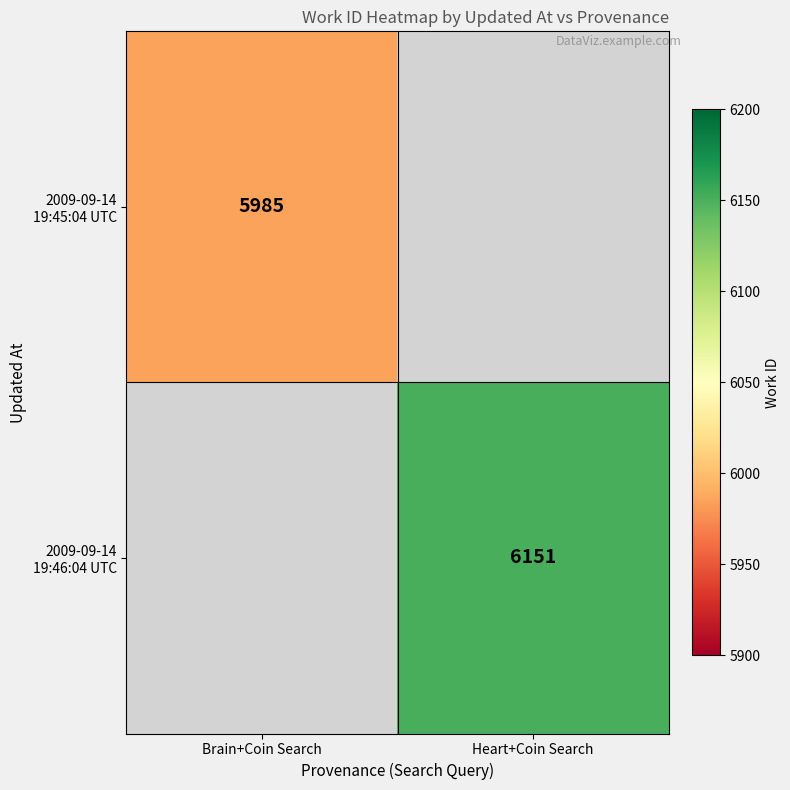

At which label does 2009-09-14 19:45:04 UTC reach its minimum?

Brain+Coin Search